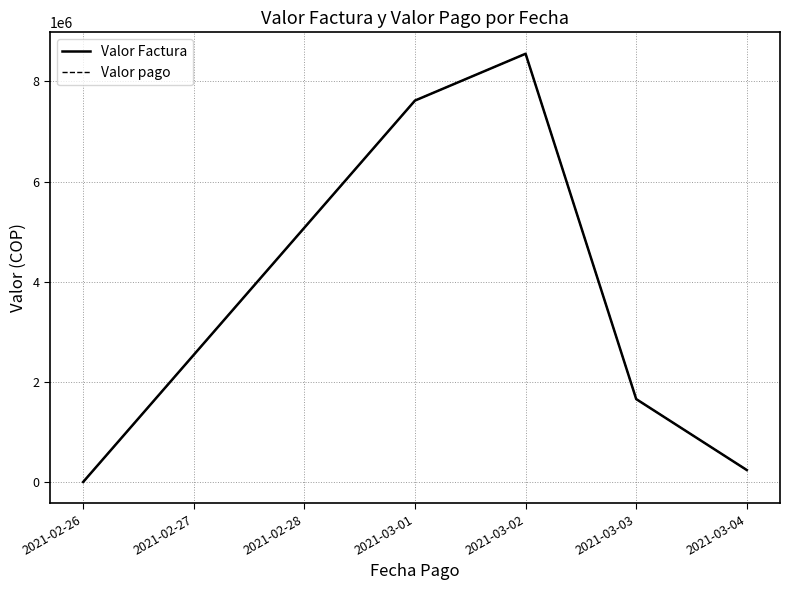

Does the chart have visible grid lines?

Yes